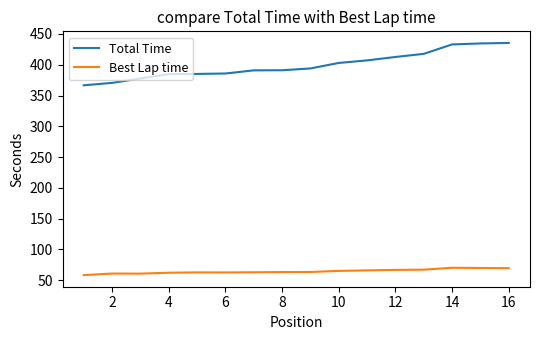

Rank the series by their average value, from highest to lowest.

Total Time, Best Lap time